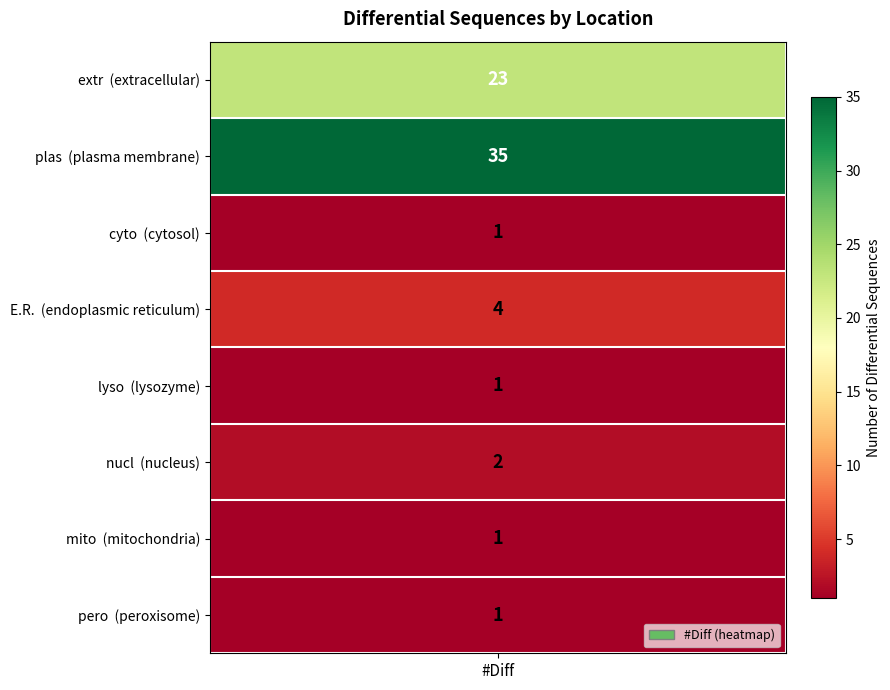

What is the minimum value shown in the chart?

1